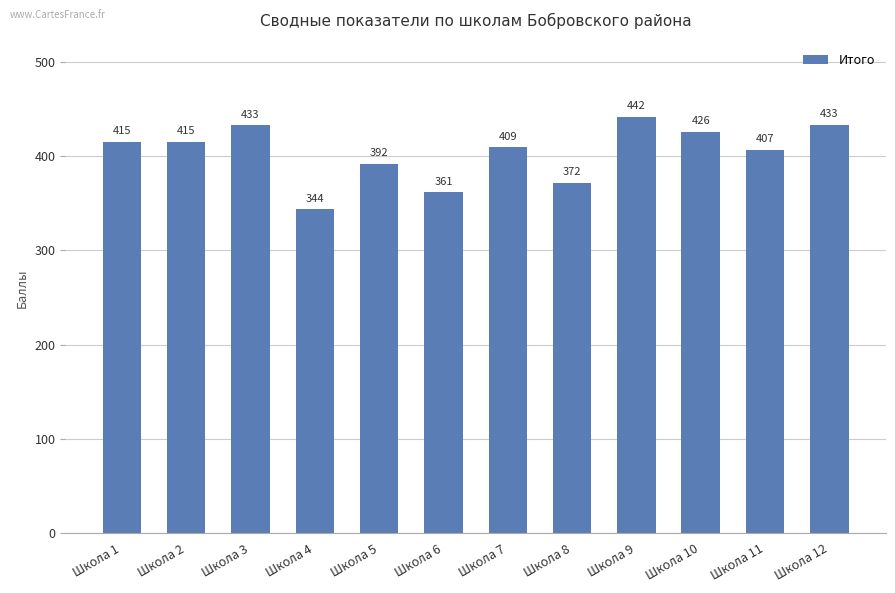

How many values exceed 415?

6